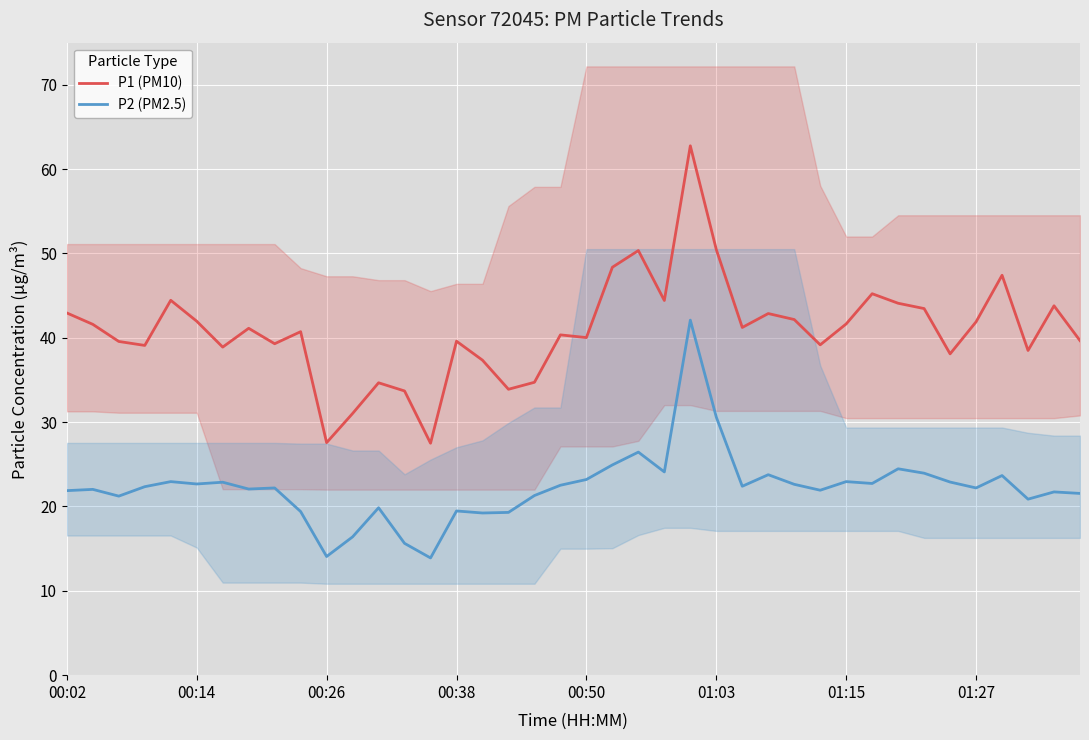

At which category does the chart reach its peak across all series?

24